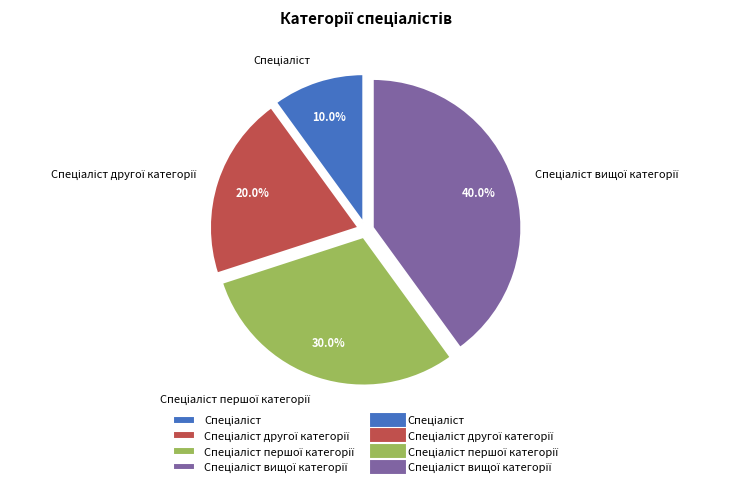

Is there any slice that represents more than half of the pie?

No